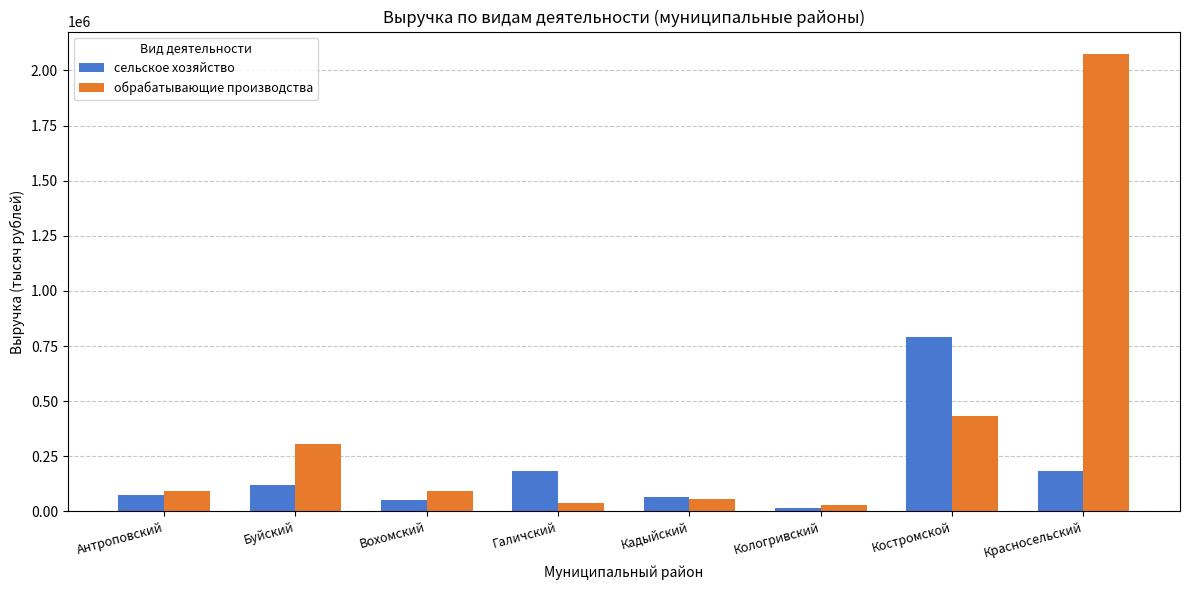

What is the label of the 8th bar from the left?

Красносельский